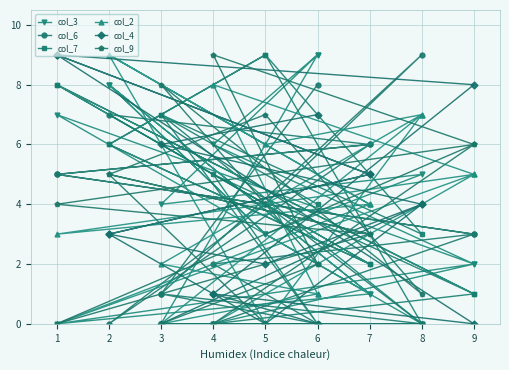

What is the value of the col_6 point at the 8th from the left?

1